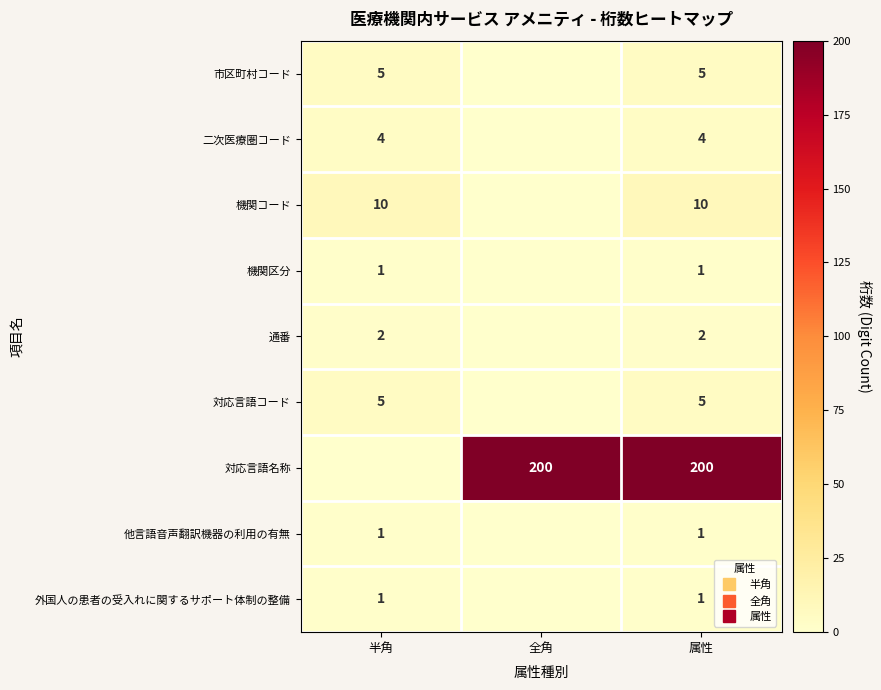

List the series in order of their peak value, highest first.

対応言語名称, 機関コード, 市区町村コード, 対応言語コード, 二次医療圏コード, 通番, 機関区分, 他言語音声翻訳機器の利用の有無, 外国人の患者の受入れに関するサポート体制の整備